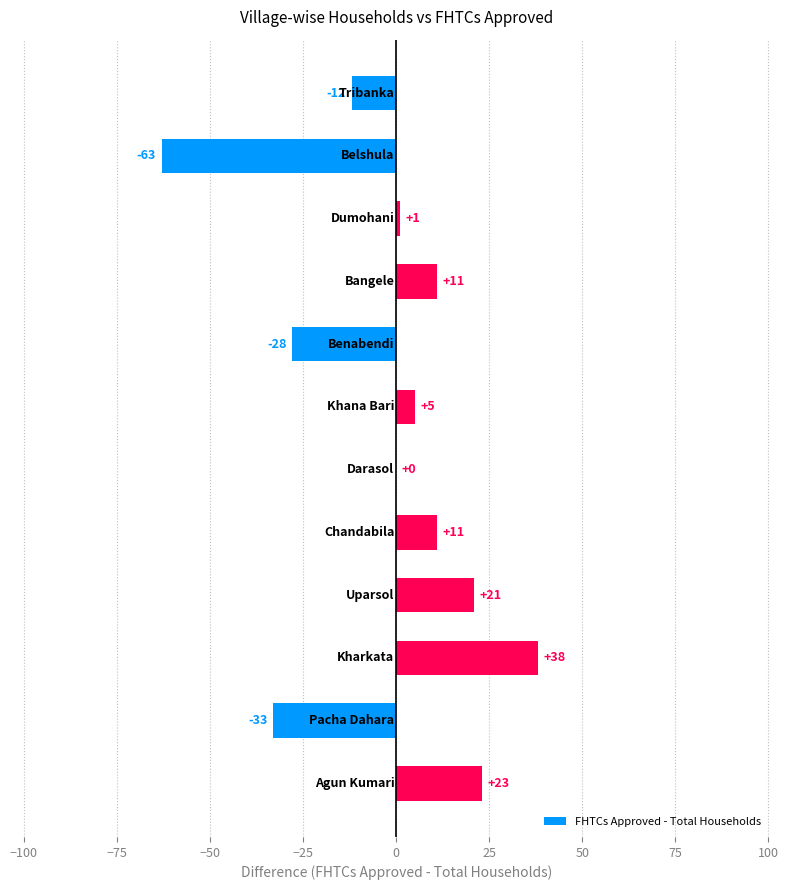

How many categories are shown in the chart?

12